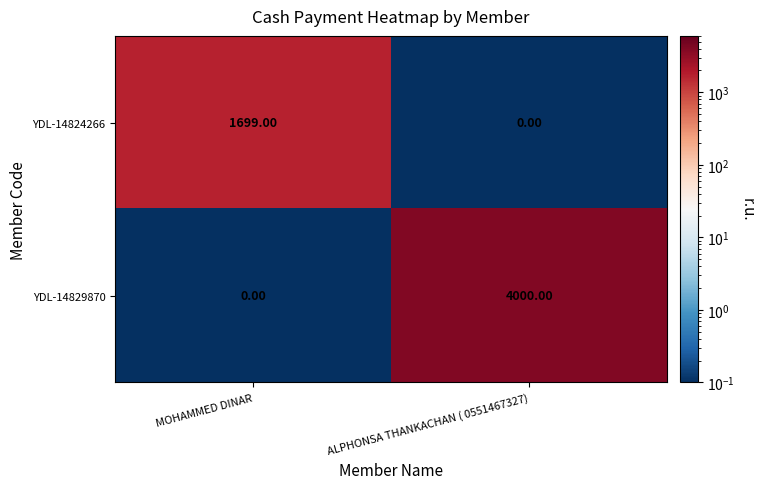

Rank the series at ALPHONSA THANKACHAN ( 0551467327) from lowest to highest value.

YDL-14824266, YDL-14829870